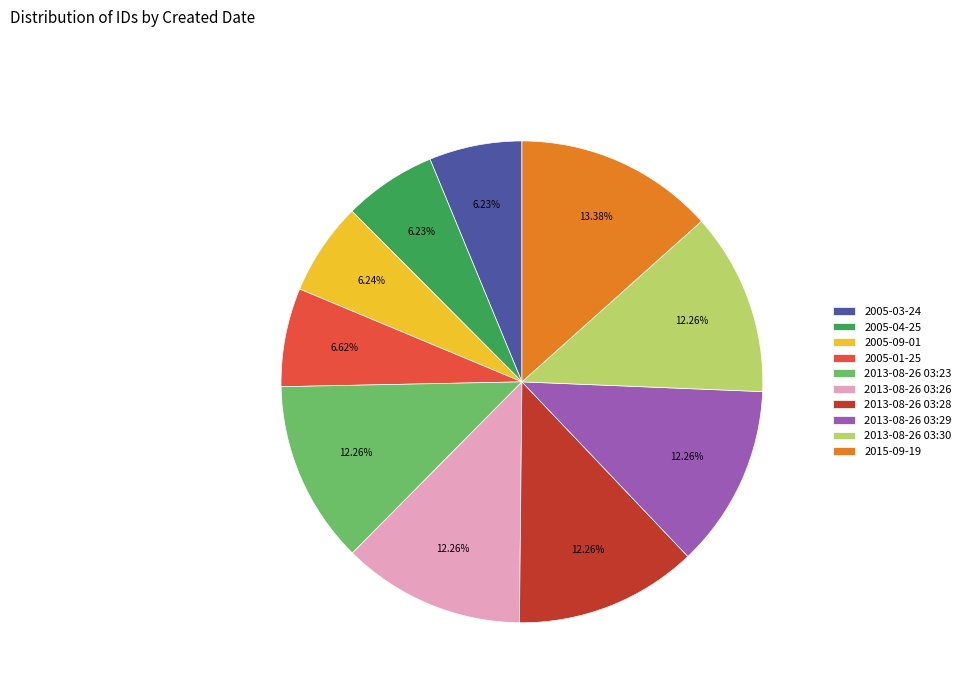

True or false: 2005-04-25 accounts for 6% of the total.

True